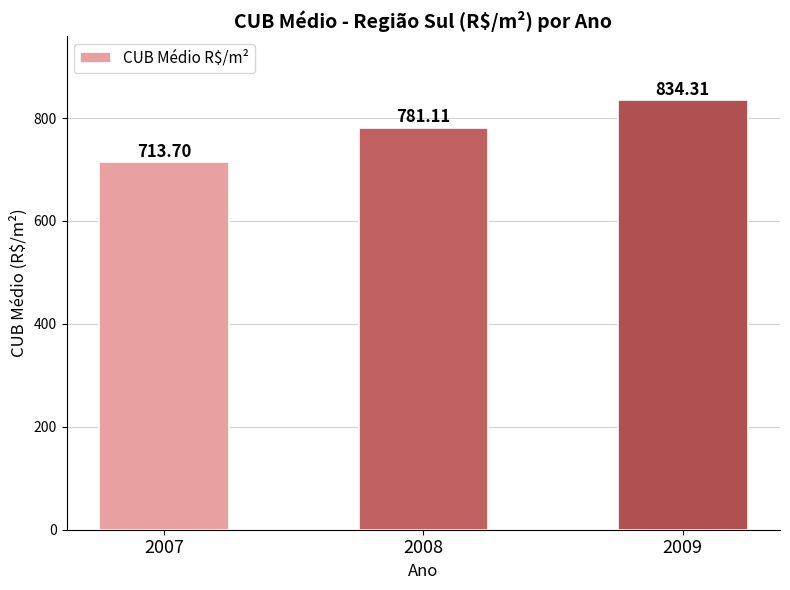

What is the maximum value shown in the chart?

834.3